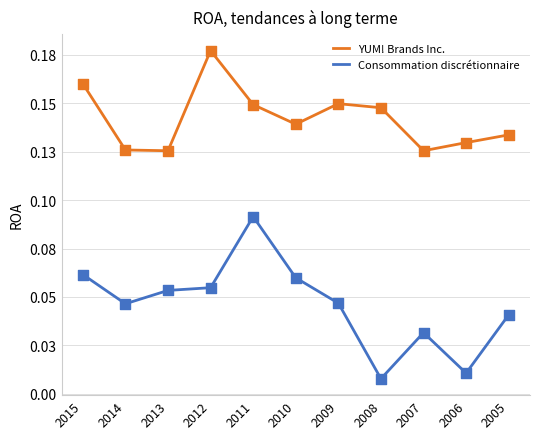

At which category is the sum across all series the highest?

2011